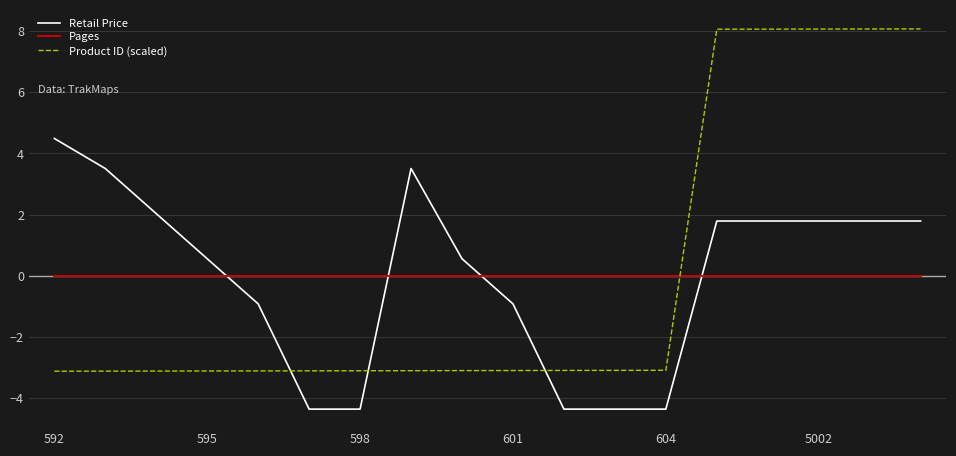

What is the greatest value displayed?

8.1